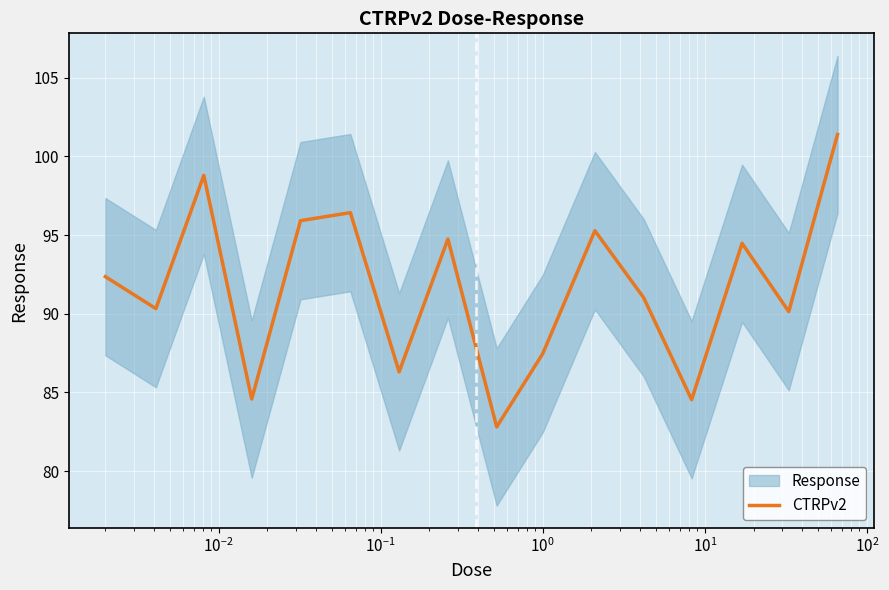

What is the difference between the second highest and second lowest values?

14.3